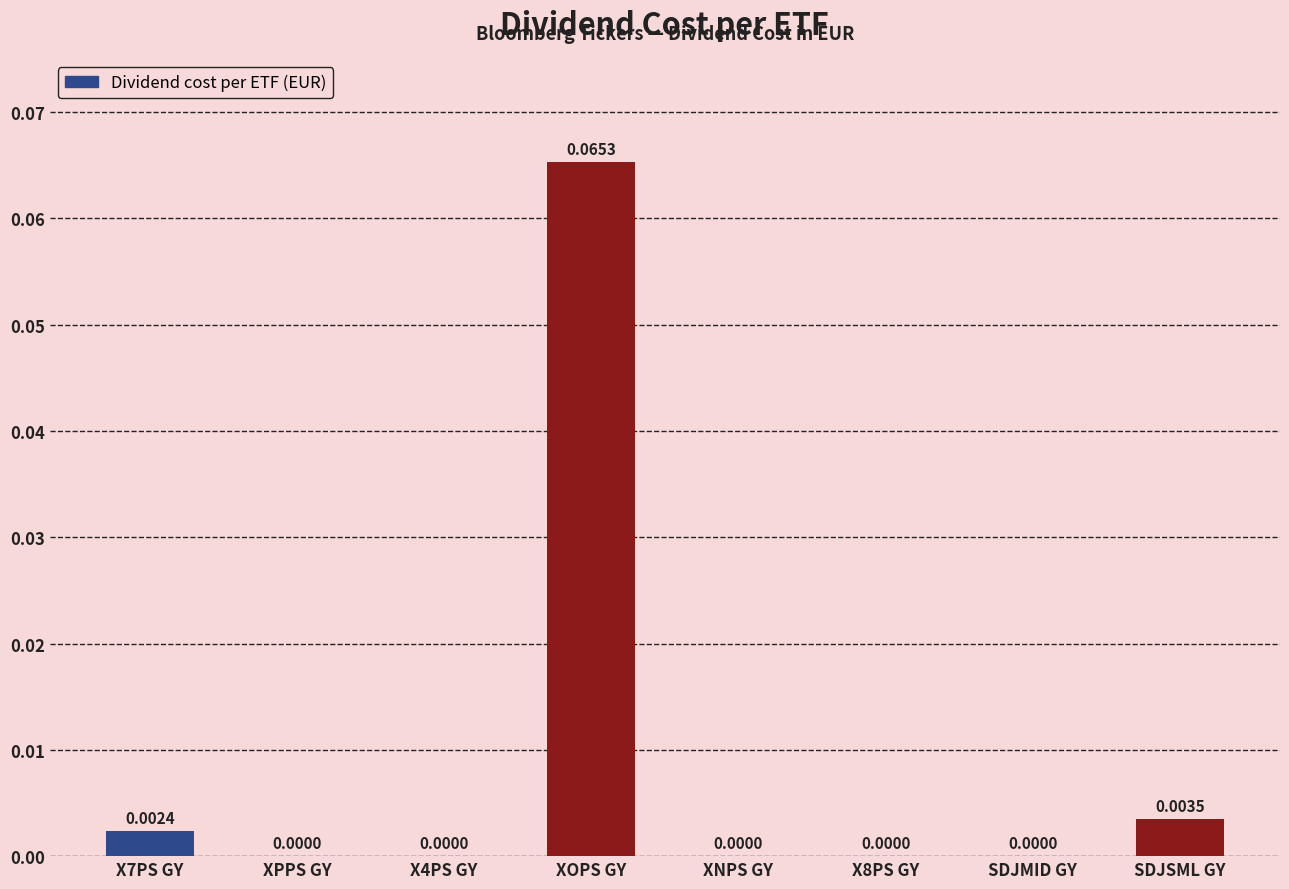

Between XOPS GY and X8PS GY, which is larger?

XOPS GY